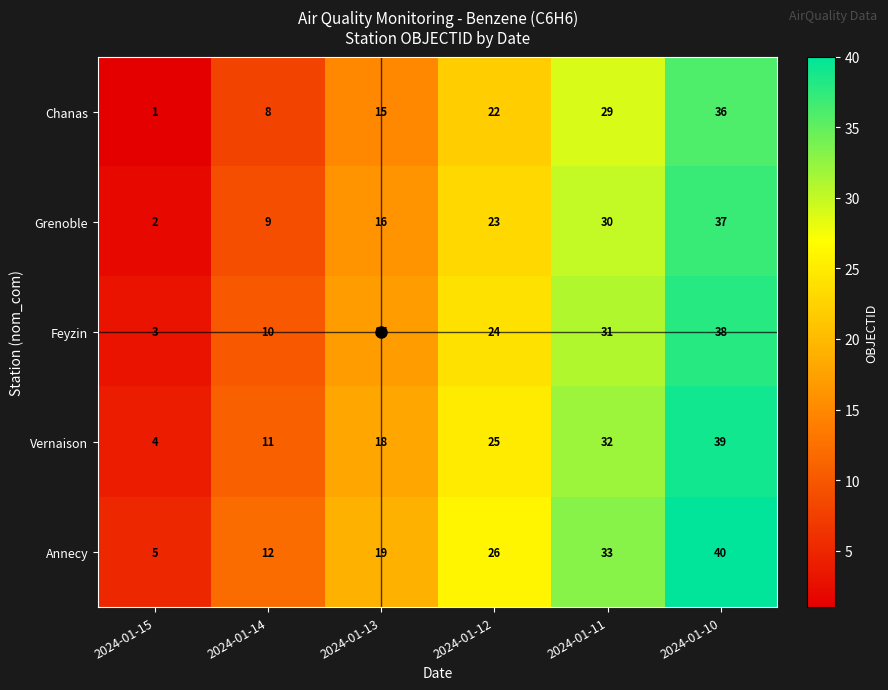

What is the difference between the second highest and second lowest values in the Annecy series?

21